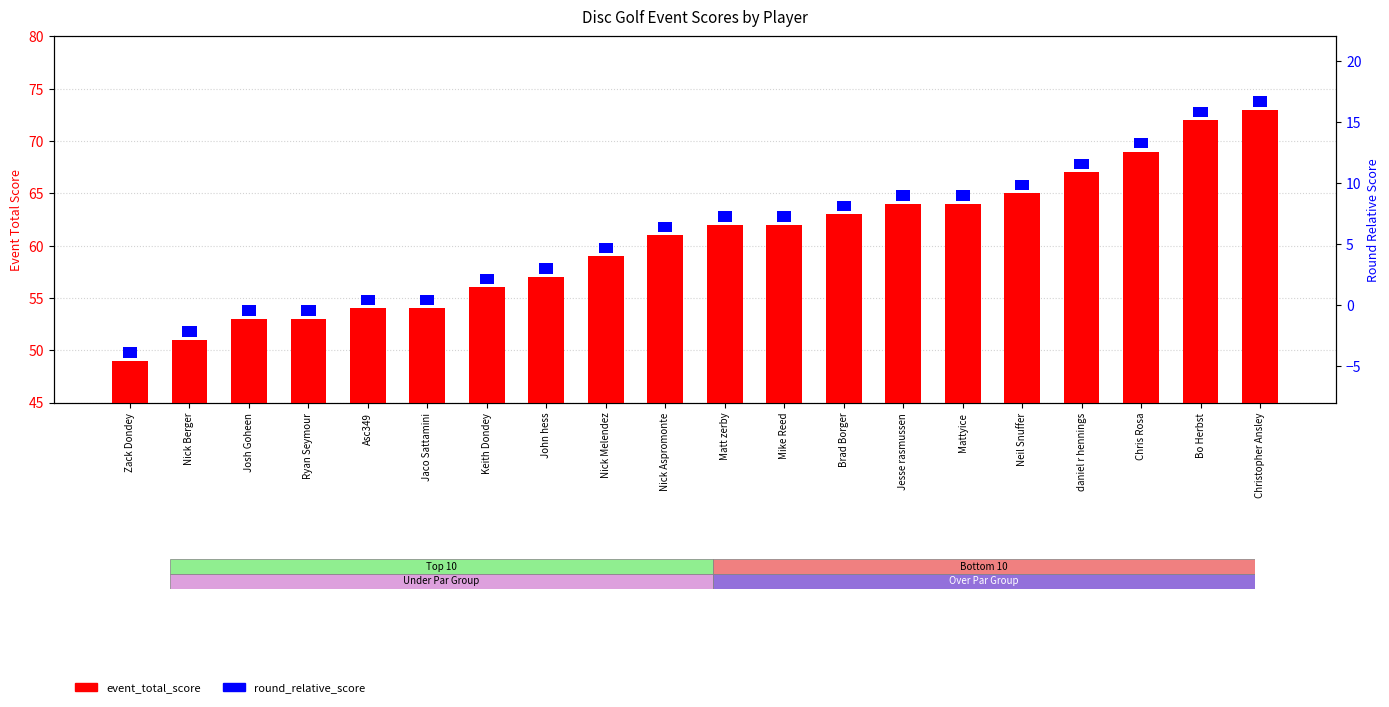

What is the greatest value displayed?

73